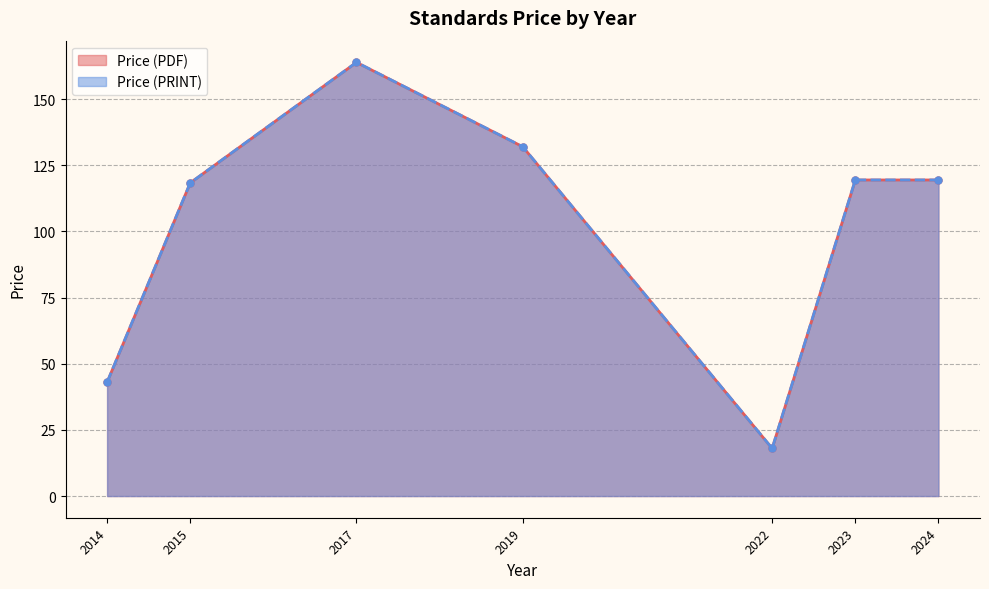

List the series in order of their peak value, lowest first.

Price (PDF), Price (PRINT)